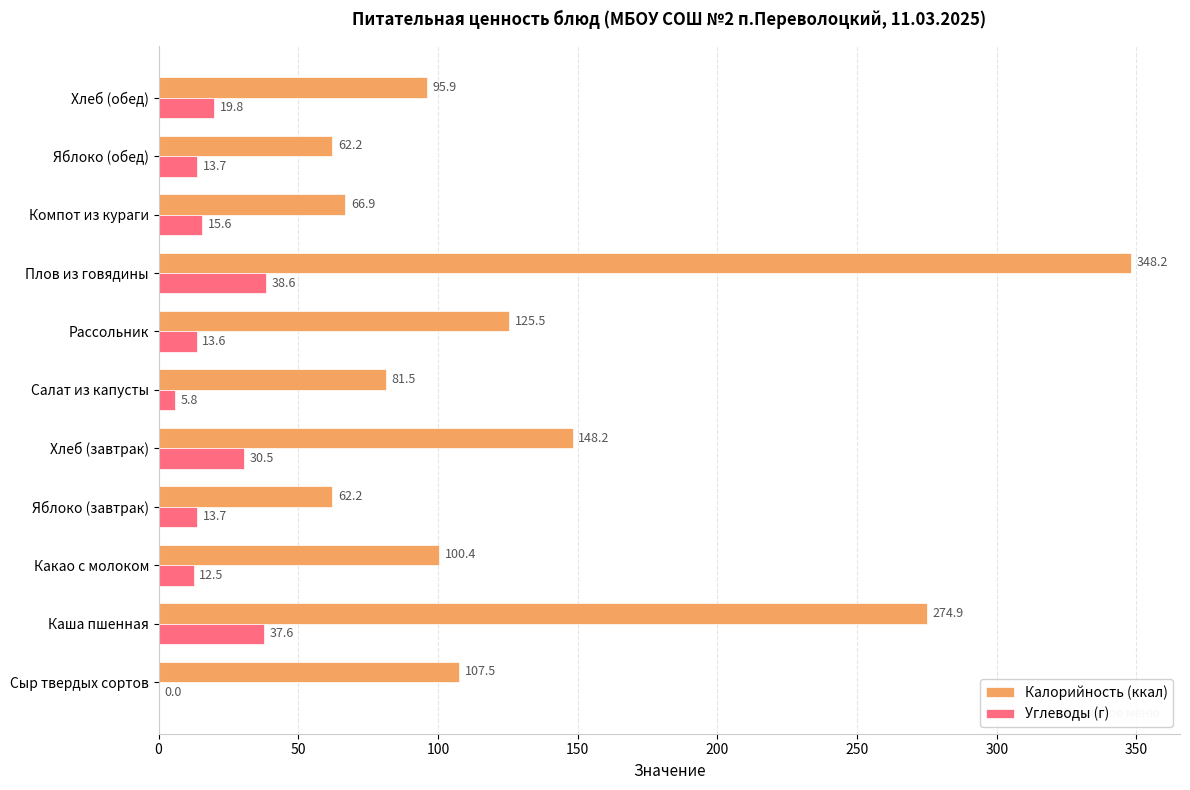

Is the value of Углеводы (г) at Плов из говядины greater than the value of Калорийность (ккал) at Сыр твердых сортов?

No